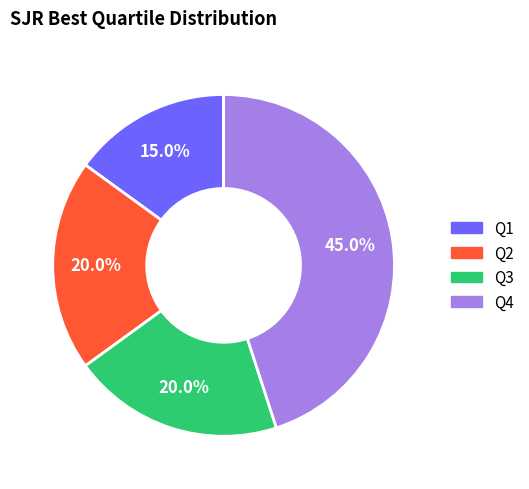

Approximately how many times larger is the value at Q2 compared to Q4?

0.4